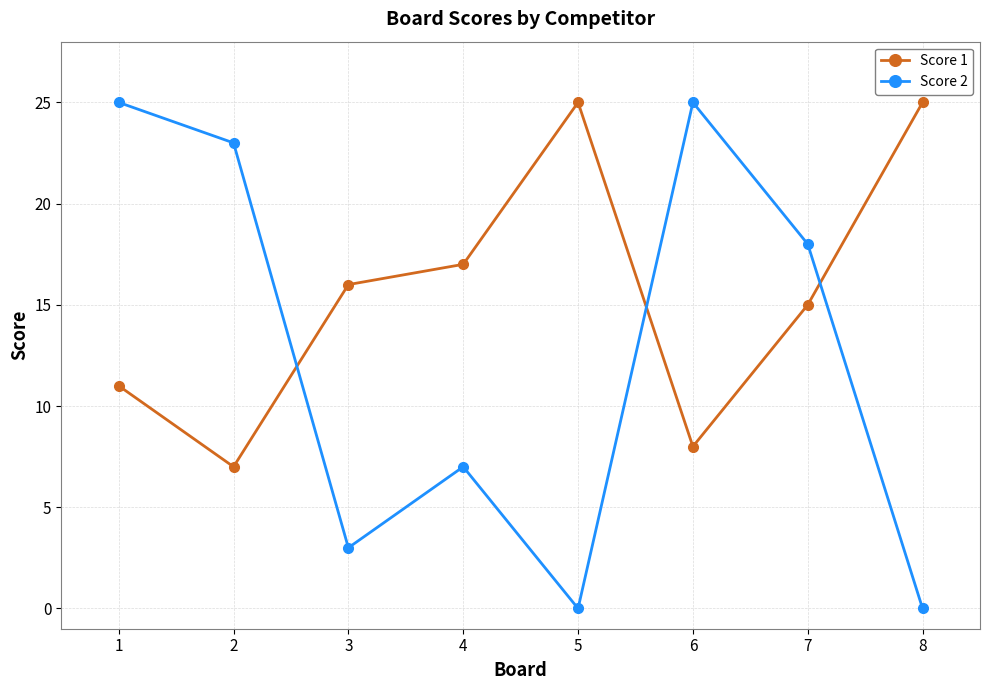

What is the spread (max minus min) of values at 2?

16